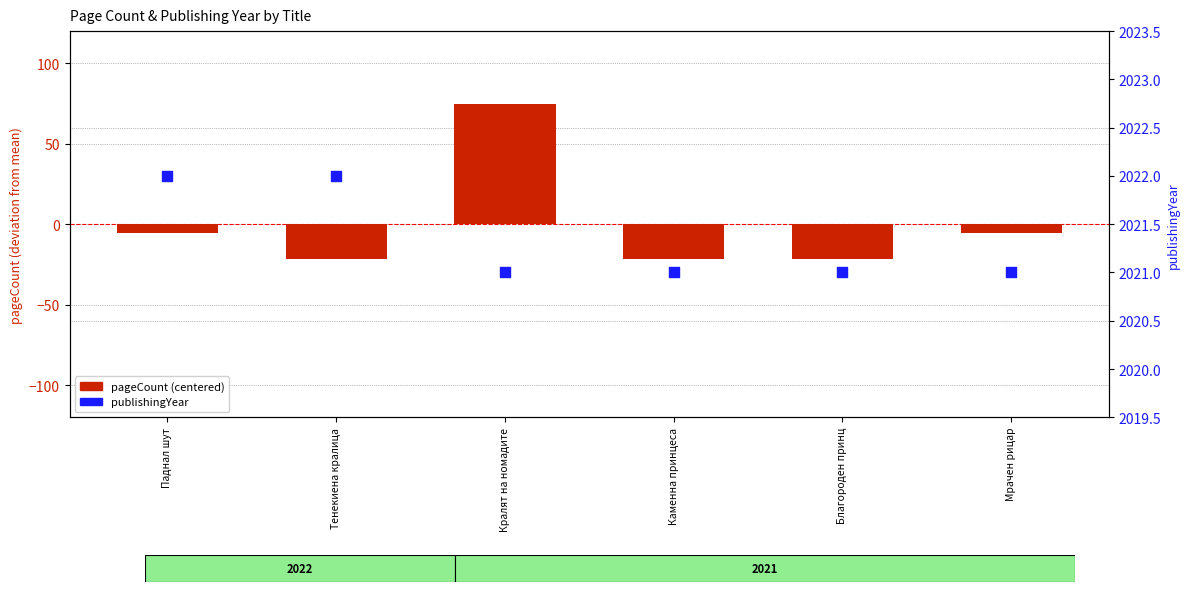

Is the value of pageCount (centered) at Тенекиена кралица greater than the value of publishingYear at Кралят на номадите?

No